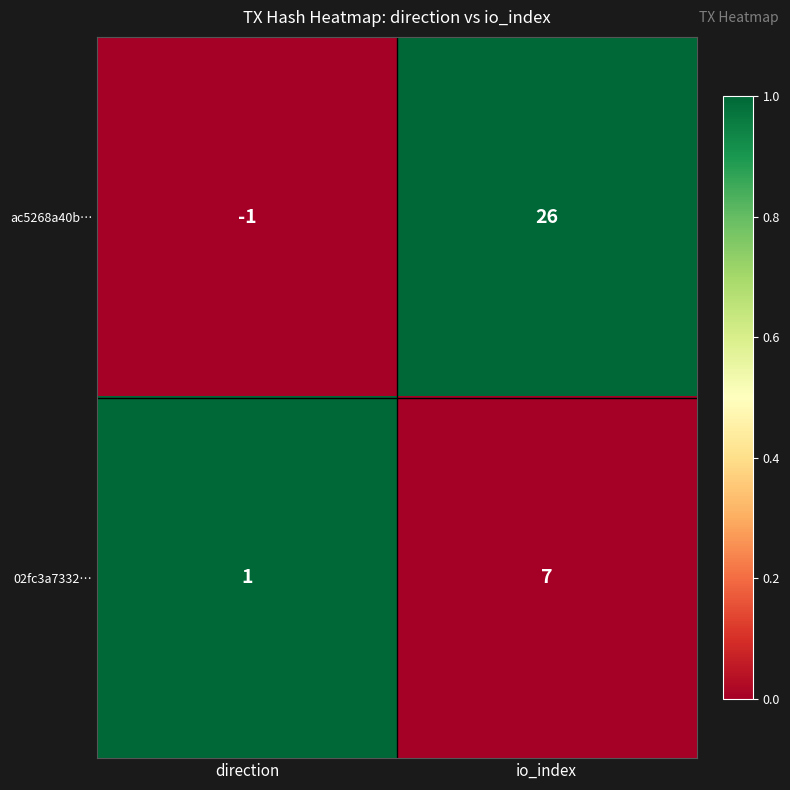

Which series changed the most between direction and io_index?

ac5268a40b…